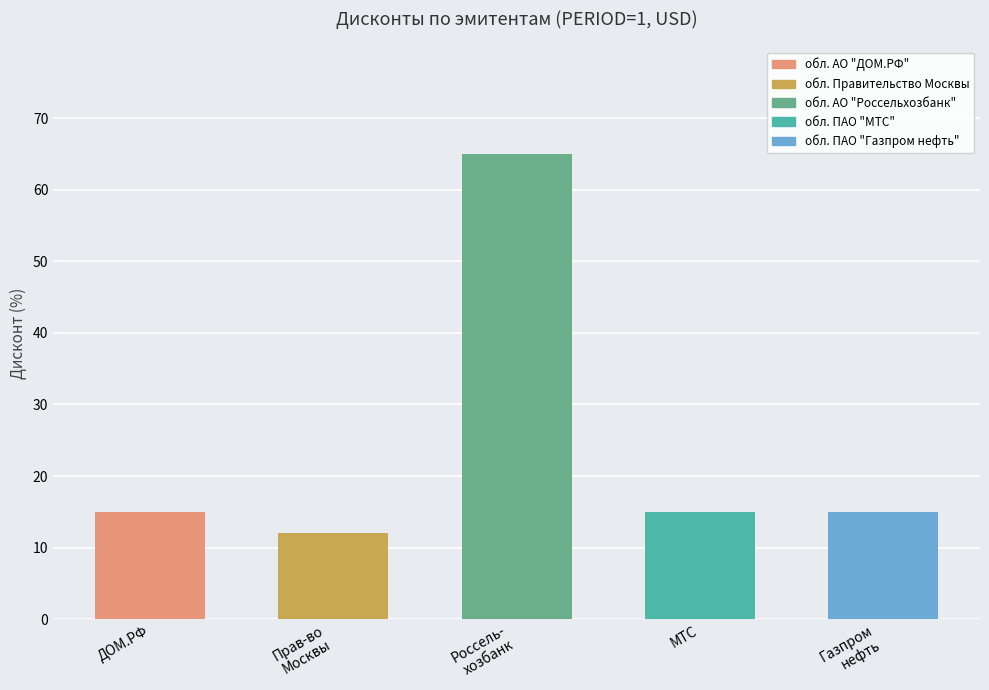

Which label corresponds to the largest value in the chart?

Россель-
хозбанк